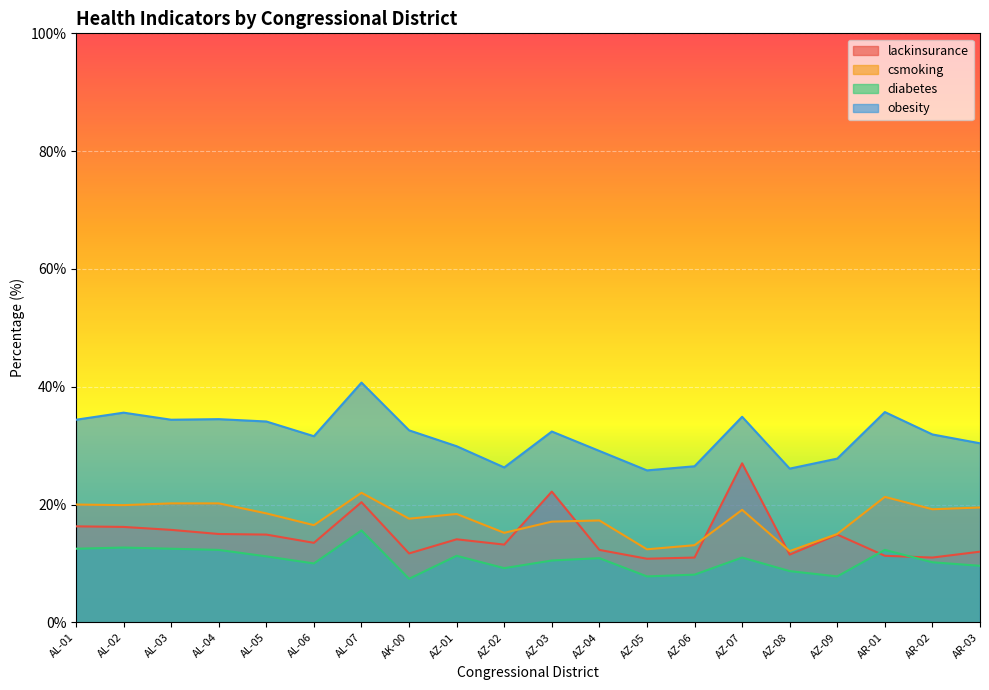

What is the greatest value displayed?

40.7